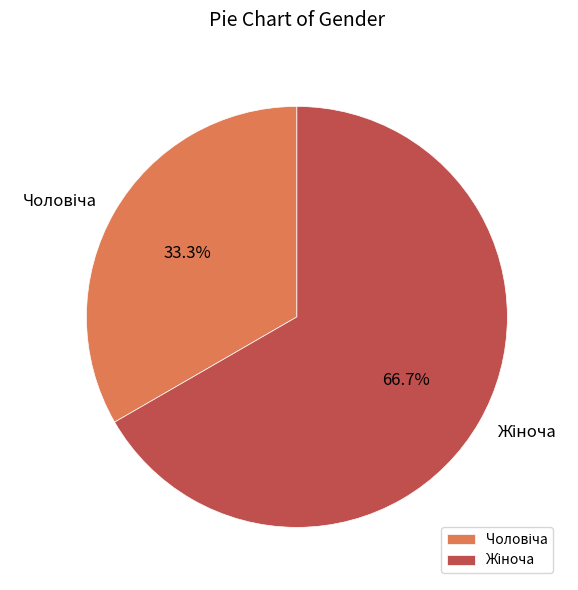

Does any single category account for the majority?

Yes